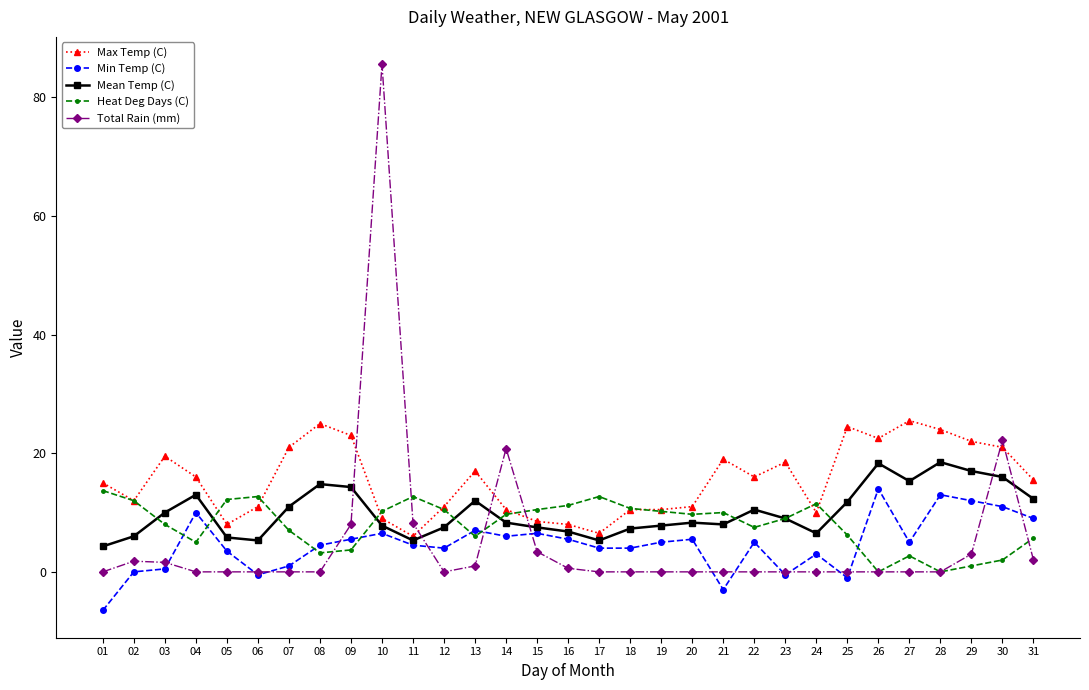

Is it true that Heat Deg Days (C) equals 13.7 at 01?

True